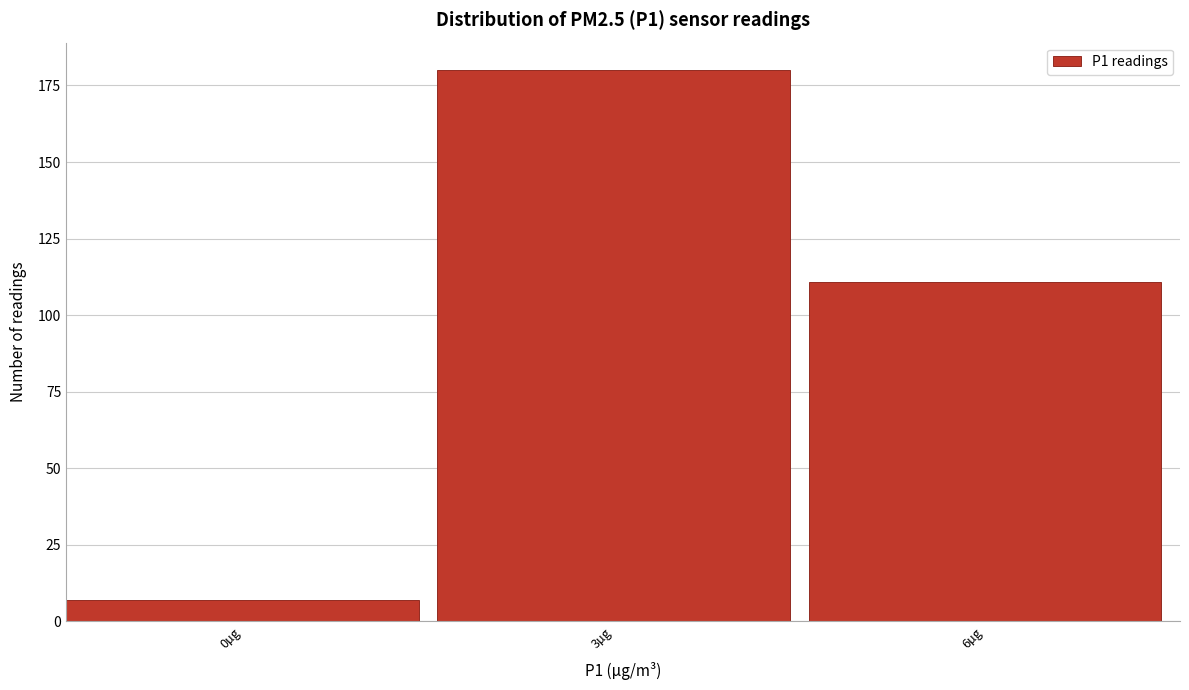

Reading left to right, extract all data points from this chart.

7	180	111